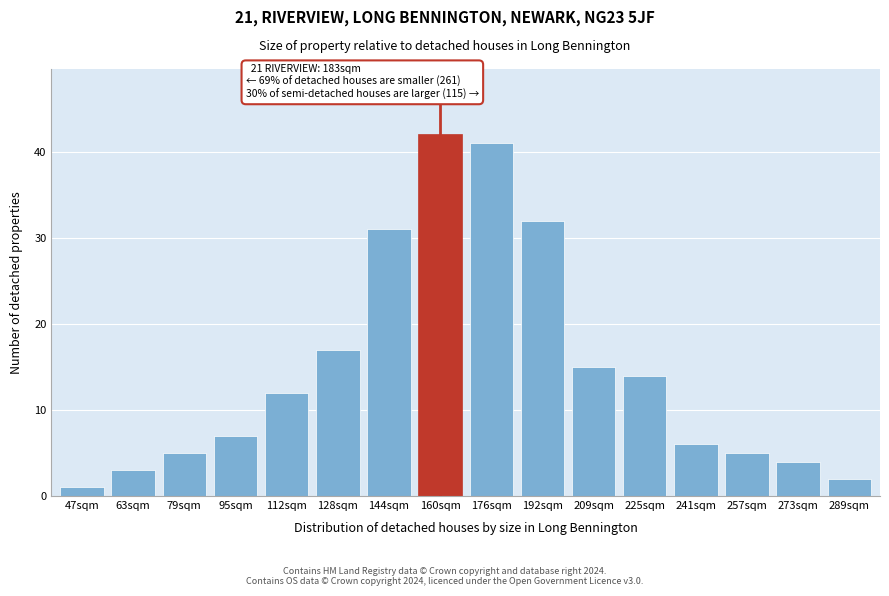

Reading left to right, extract all data points from this chart.

47sqm=1	63sqm=3	79sqm=5	95sqm=7	112sqm=12	128sqm=17	144sqm=31	160sqm=42	176sqm=41	192sqm=32	209sqm=15	225sqm=14	241sqm=6	257sqm=5	273sqm=4	289sqm=2